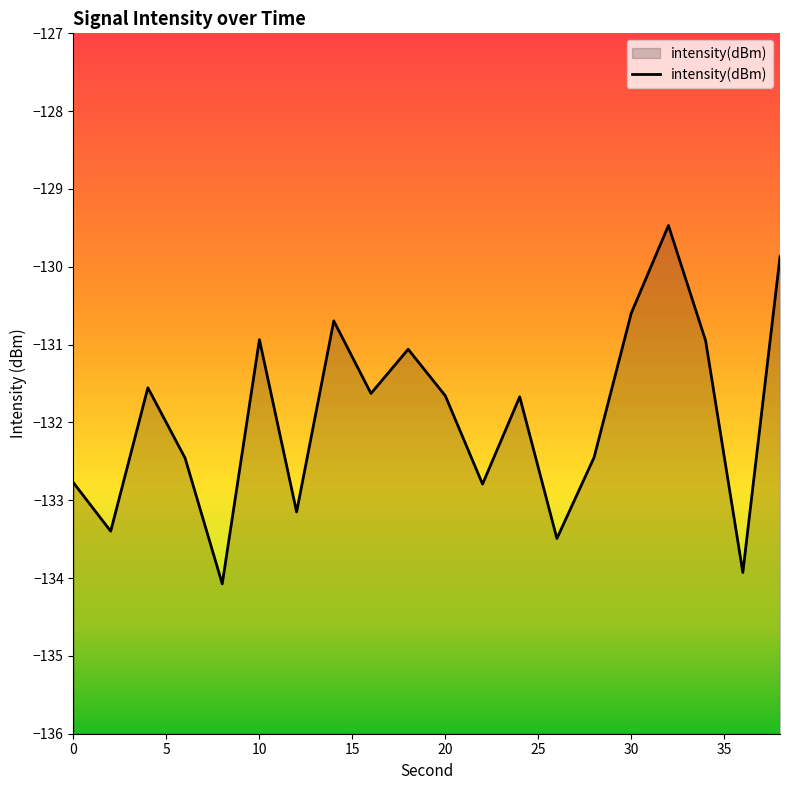

What value does the data have at 0?

-132.8